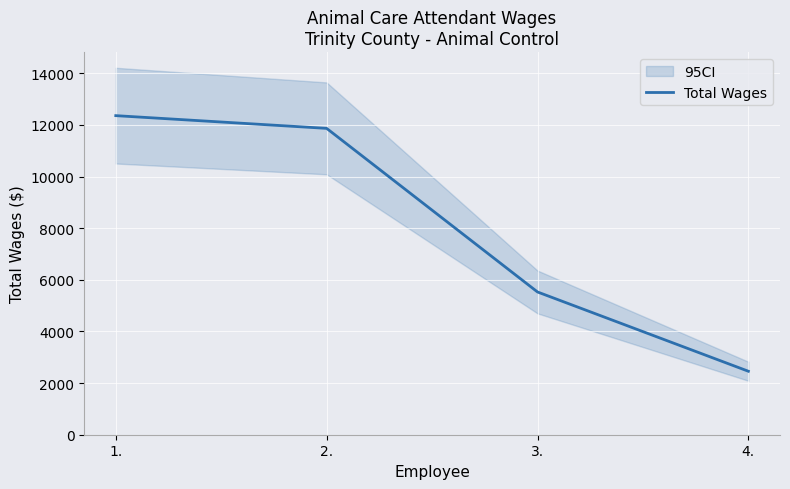

How many data points are above 11868?

1